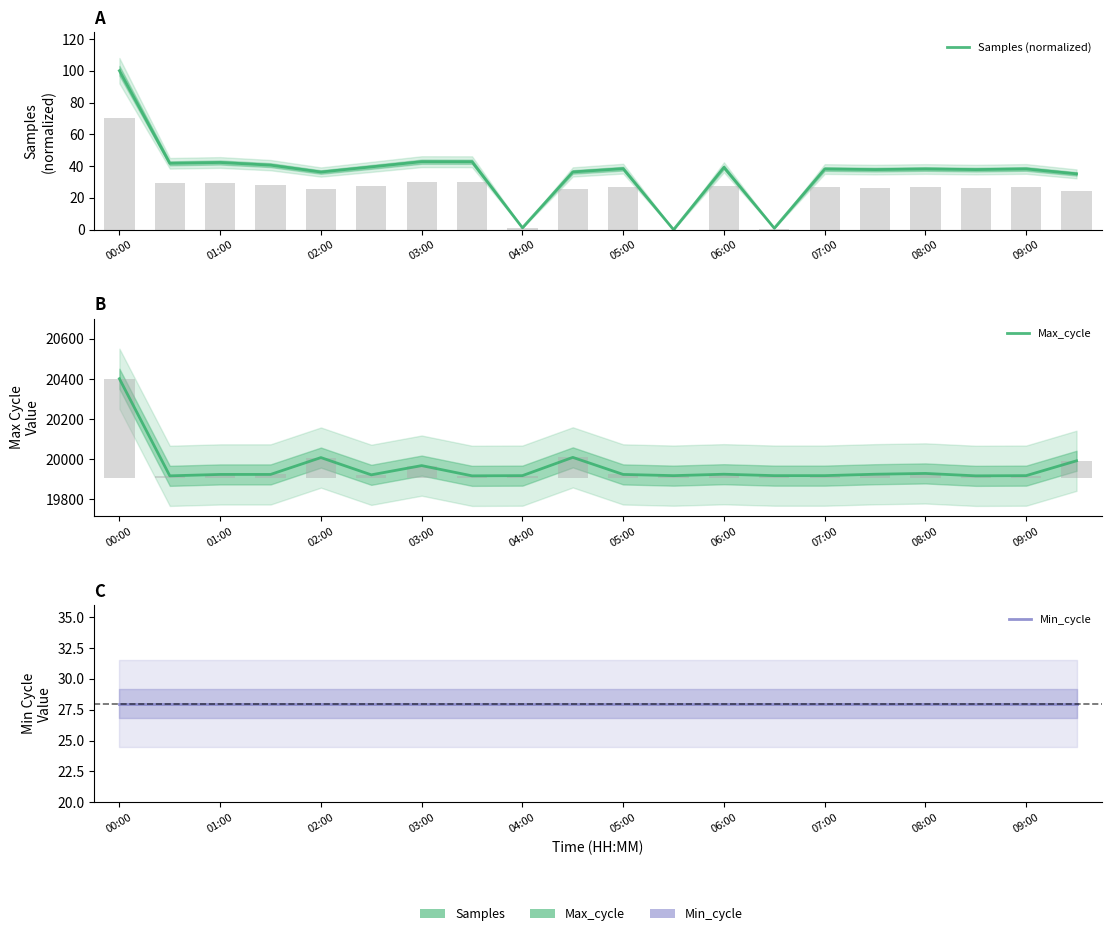

What is the approximate value of Min_cycle at 02:00?

28.0